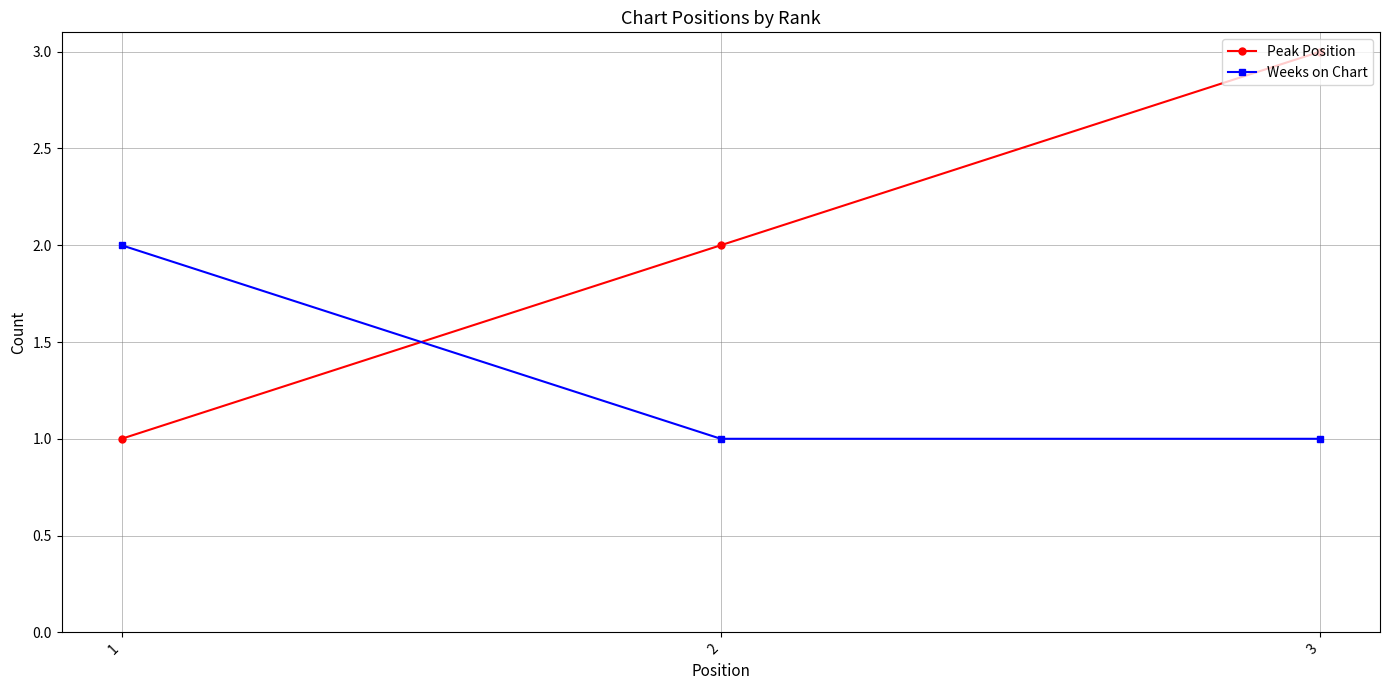

Which series changed the most between 1 and 3?

Peak Position